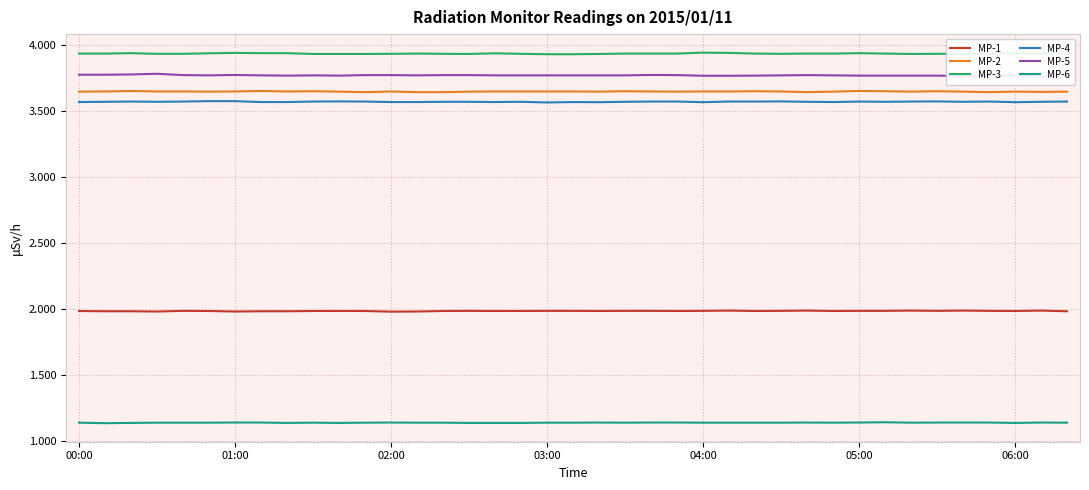

What is the lowest value of the MP-1 series?

2.0